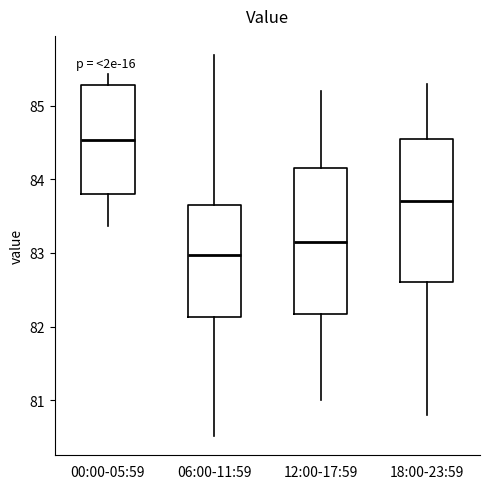

Where is the lower edge of the box for 00:00-05:59 on the y-axis? The values are not printed on the chart, so give them approximately, as read against the axis.

83.8